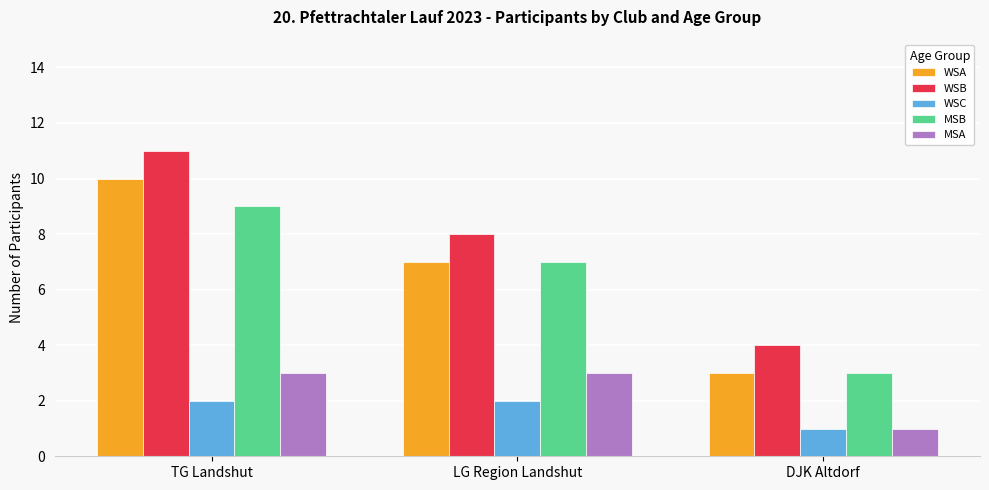

What is the spread (max minus min) of values at LG Region Landshut?

6